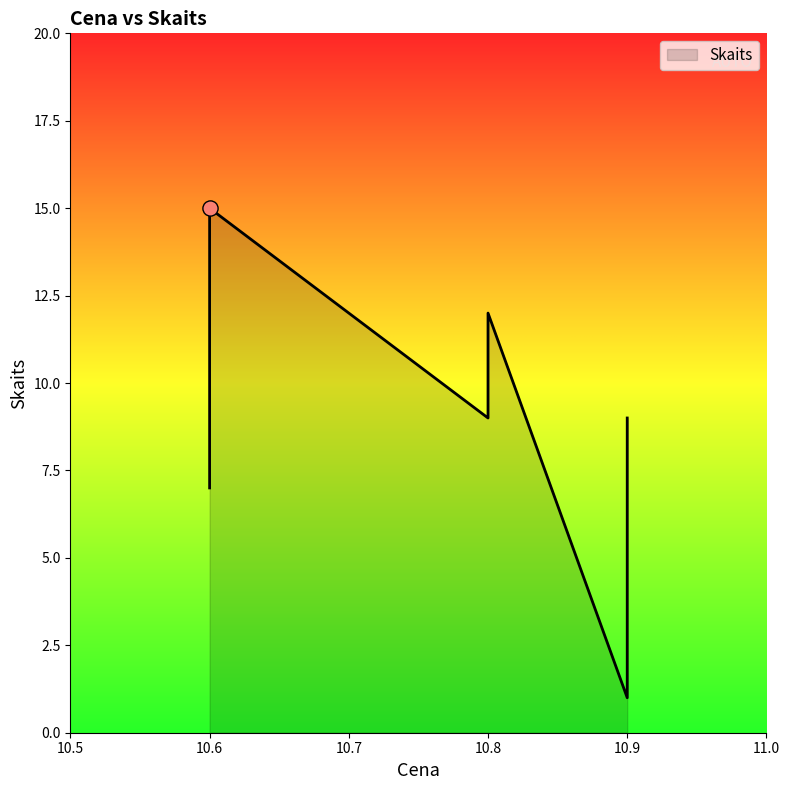

Which has a higher value, 10.8 or 10.6?

10.6